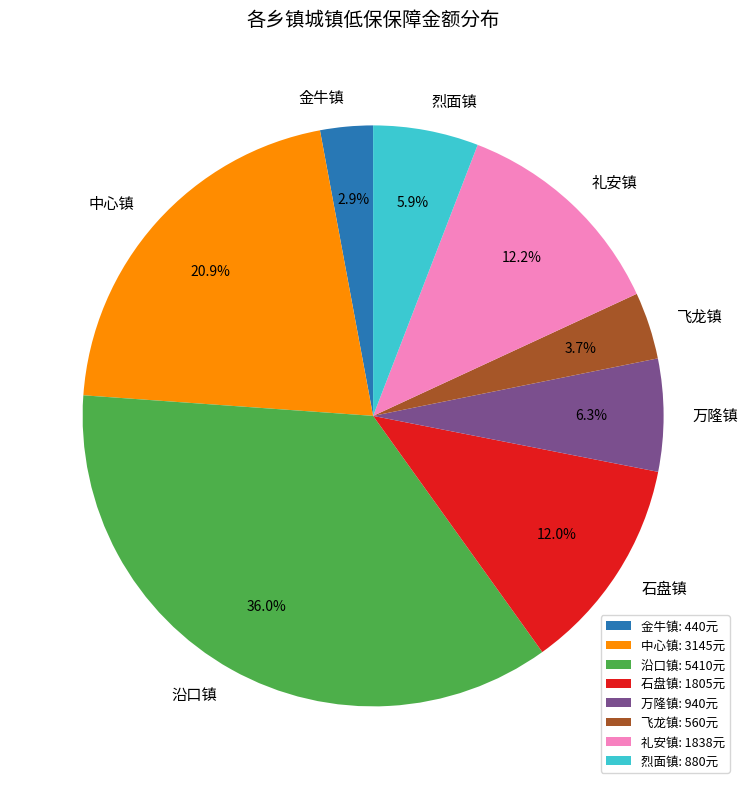

Count the number of slices in the pie.

8